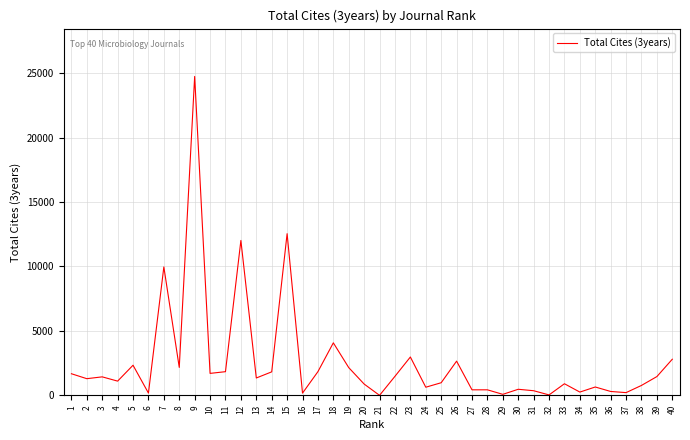

Is it true that the value at 2 is 2287?

False